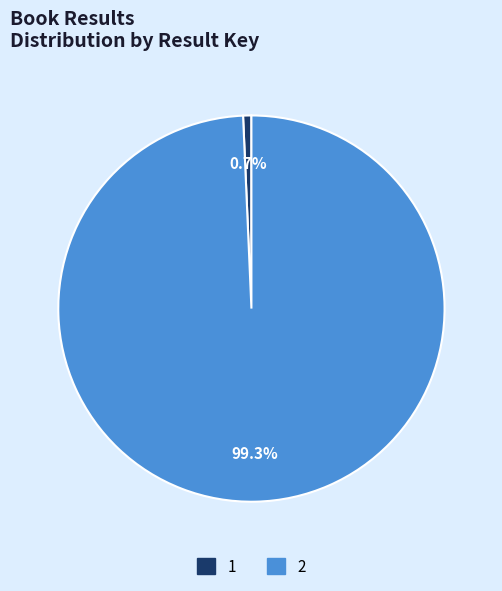

Is 1 the majority of the pie?

No